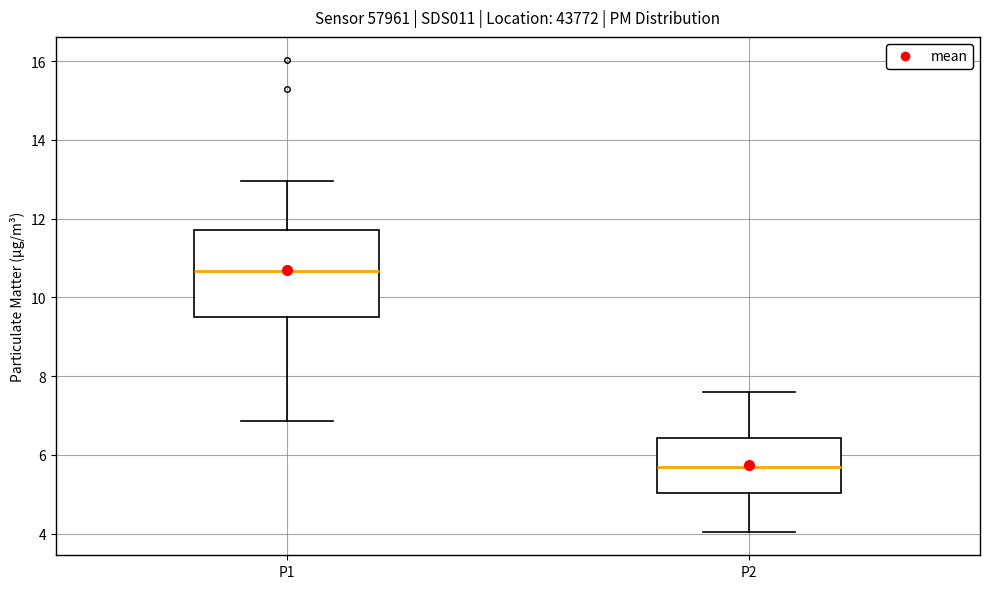

Reading left to right, read every box against the y-axis: the position of its median line, the range the box covers, and the ends of its whiskers. The values are not printed on the chart, so give them approximately, as read against the axis.

P1: median 10.6, box 9.4 to 11.8, whiskers 6.8 to 13.0
P2: median 5.6, box 5.0 to 6.4, whiskers 4.0 to 7.6